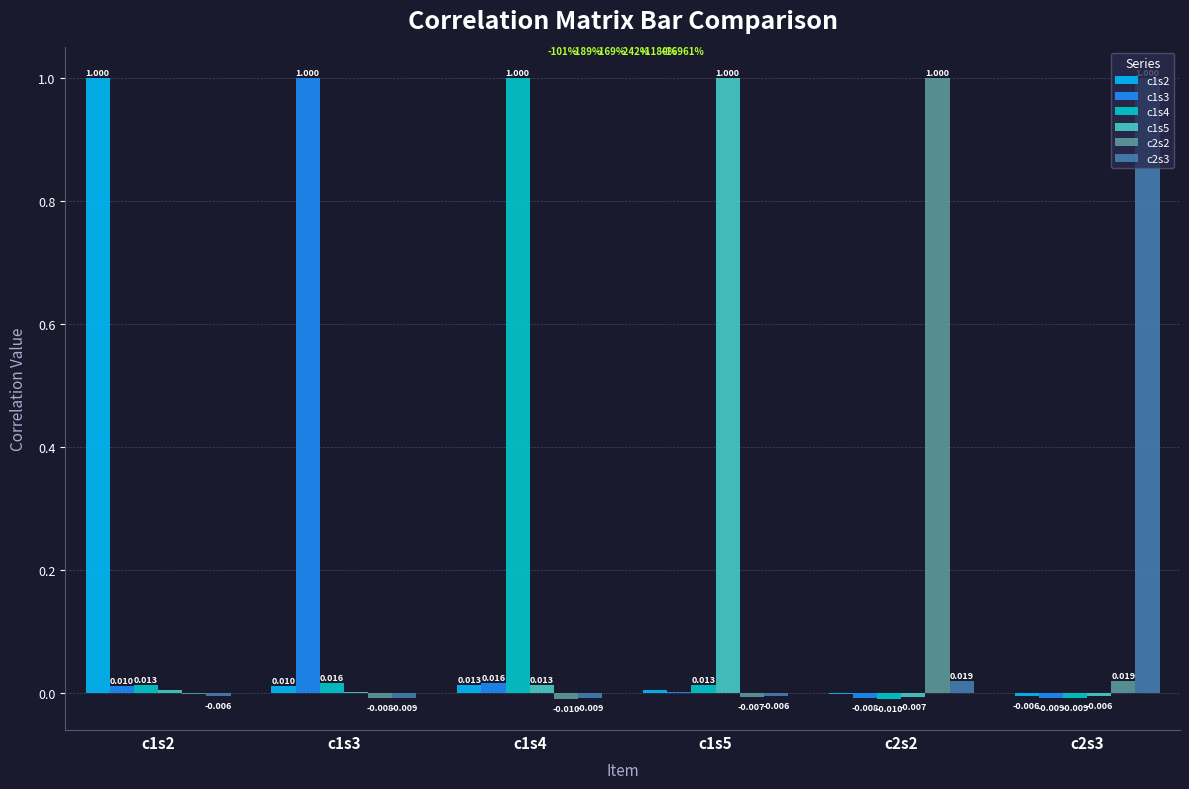

Is the value of c1s3 at c2s3 greater than the value of c1s4 at c1s2?

No